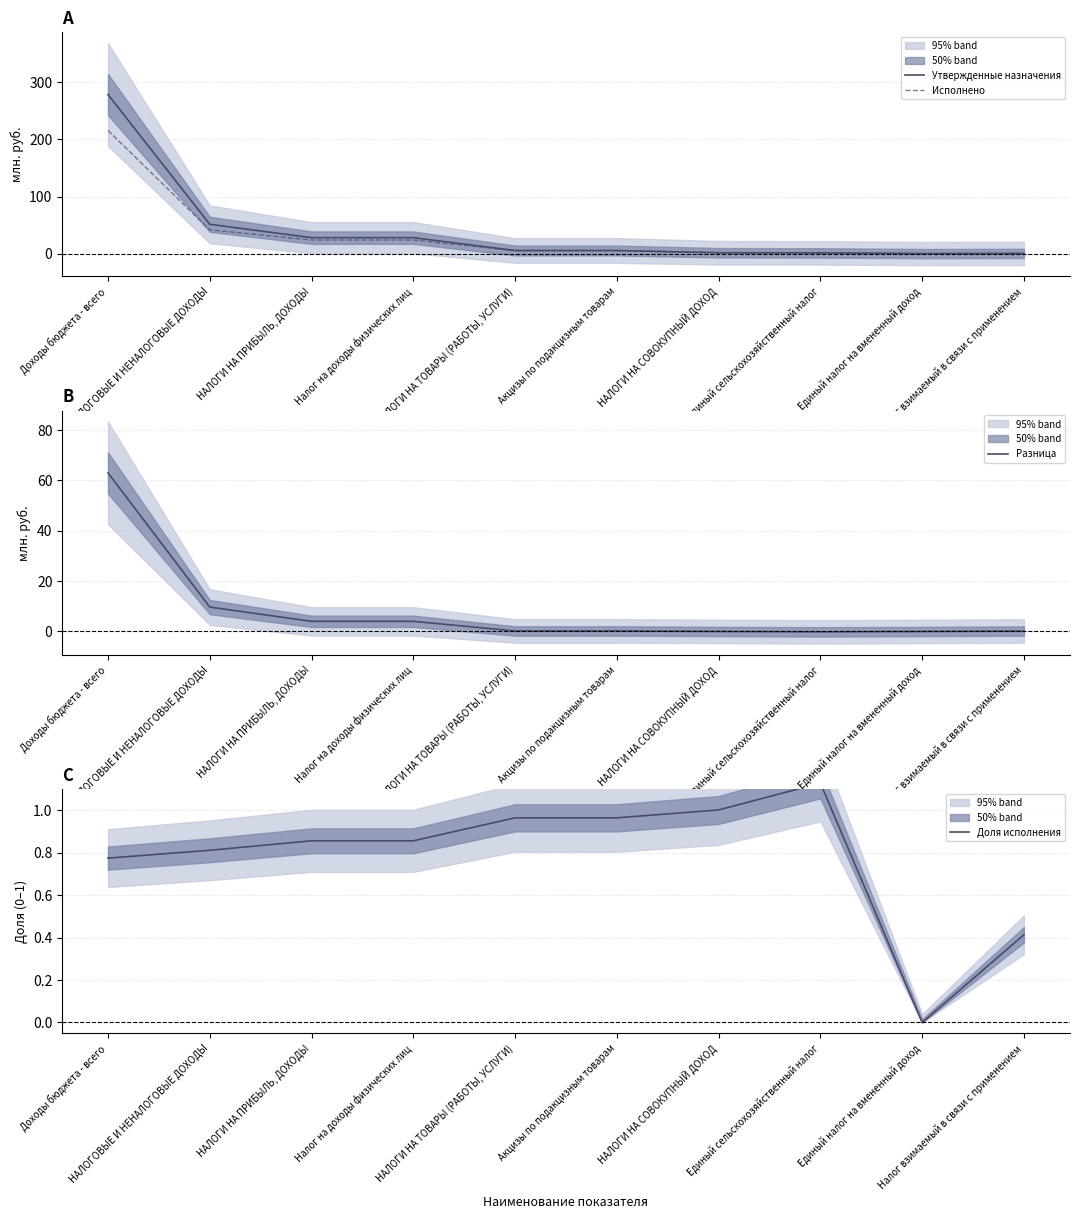

Which category has the highest value across all series?

Доходы бюджета - всего